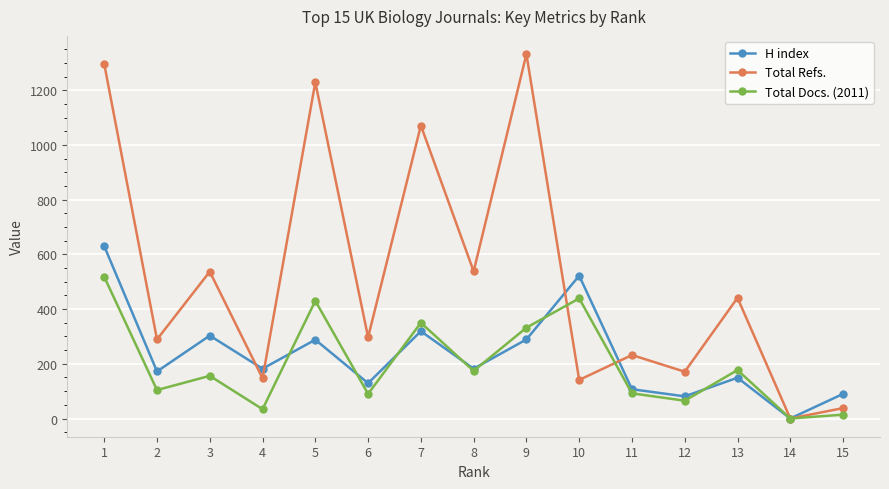

Where is the first local maximum for H index?

3